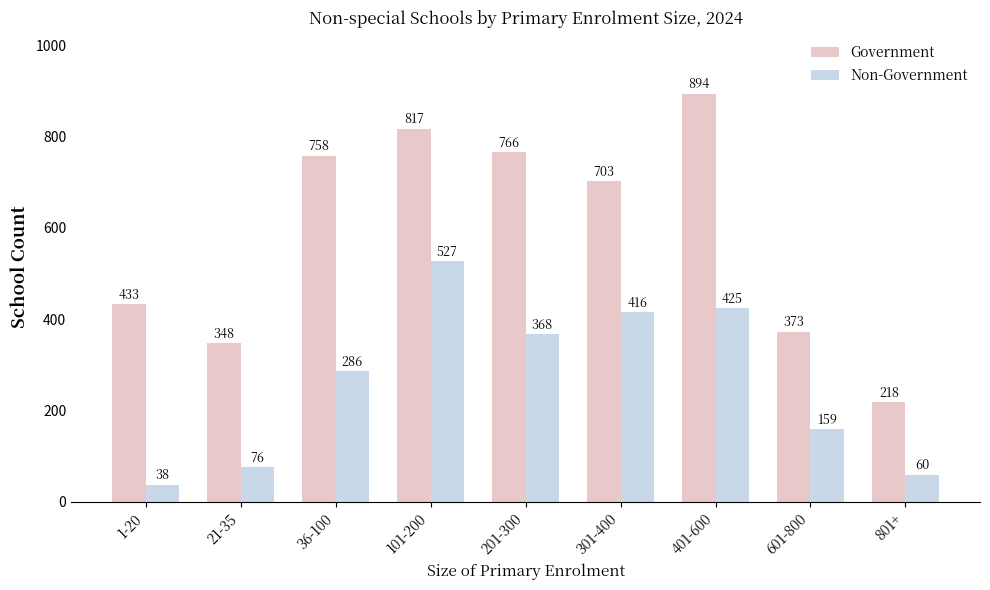

What position from the right is 801+?

1